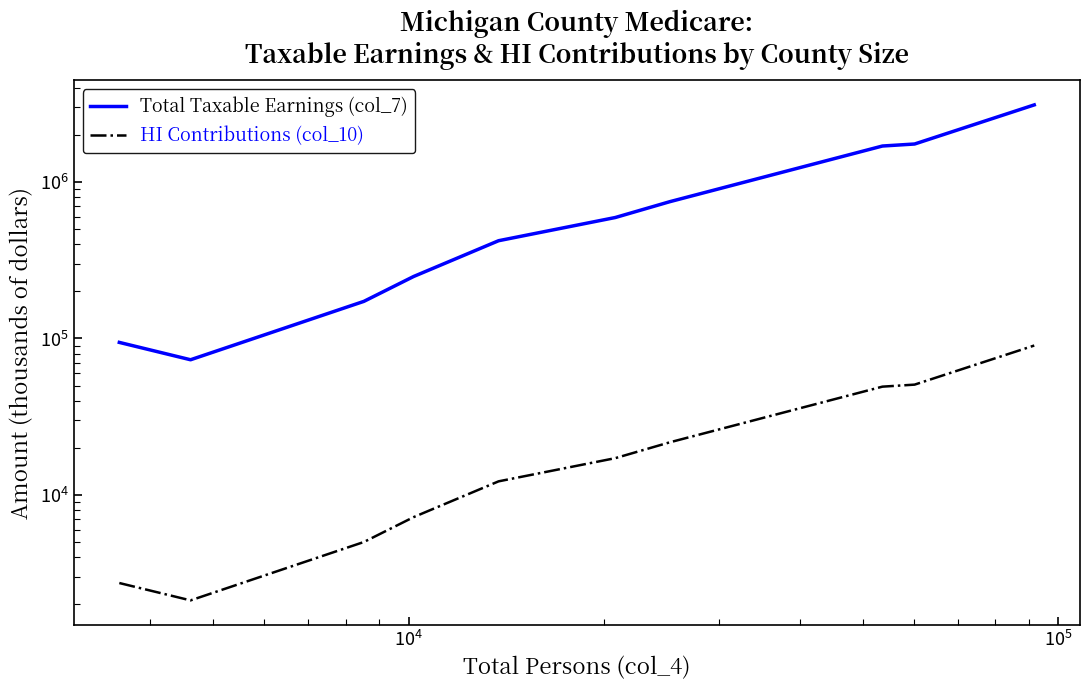

How many data points does each series have?

10